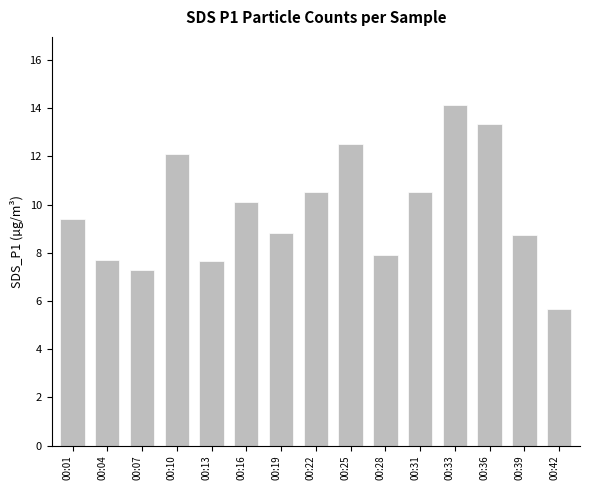

The chart shows a value of 7.7 at 00:13. True or false?

True